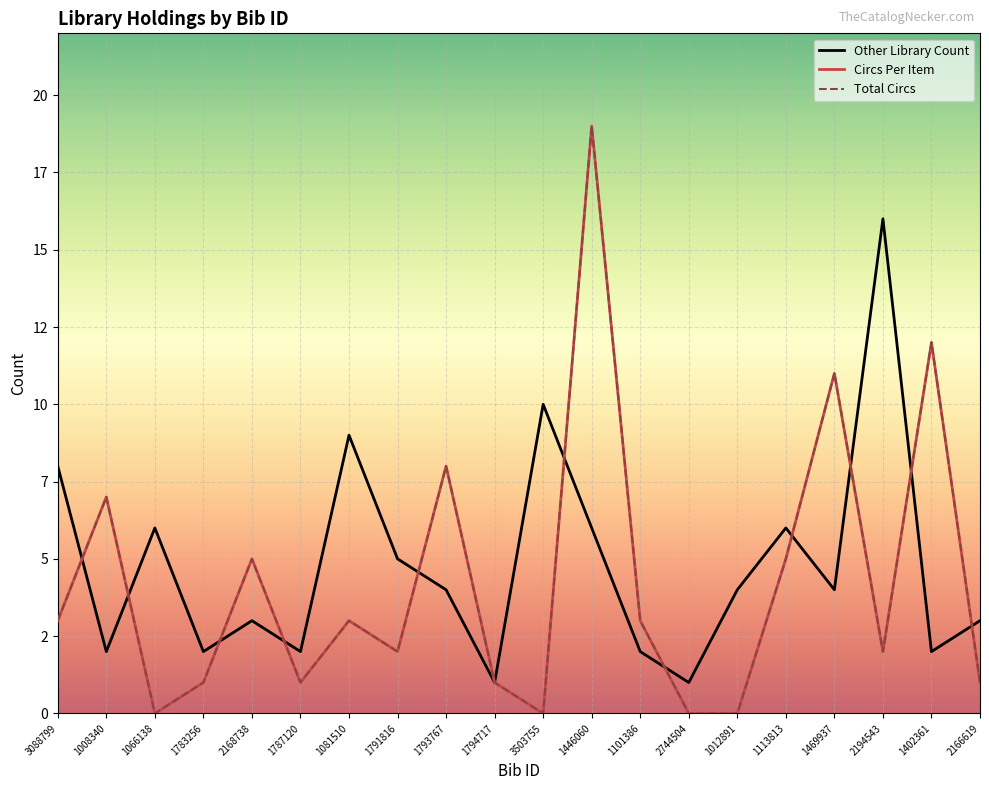

Between 3088799 and 1794717, which series saw the biggest shift?

Other Library Count